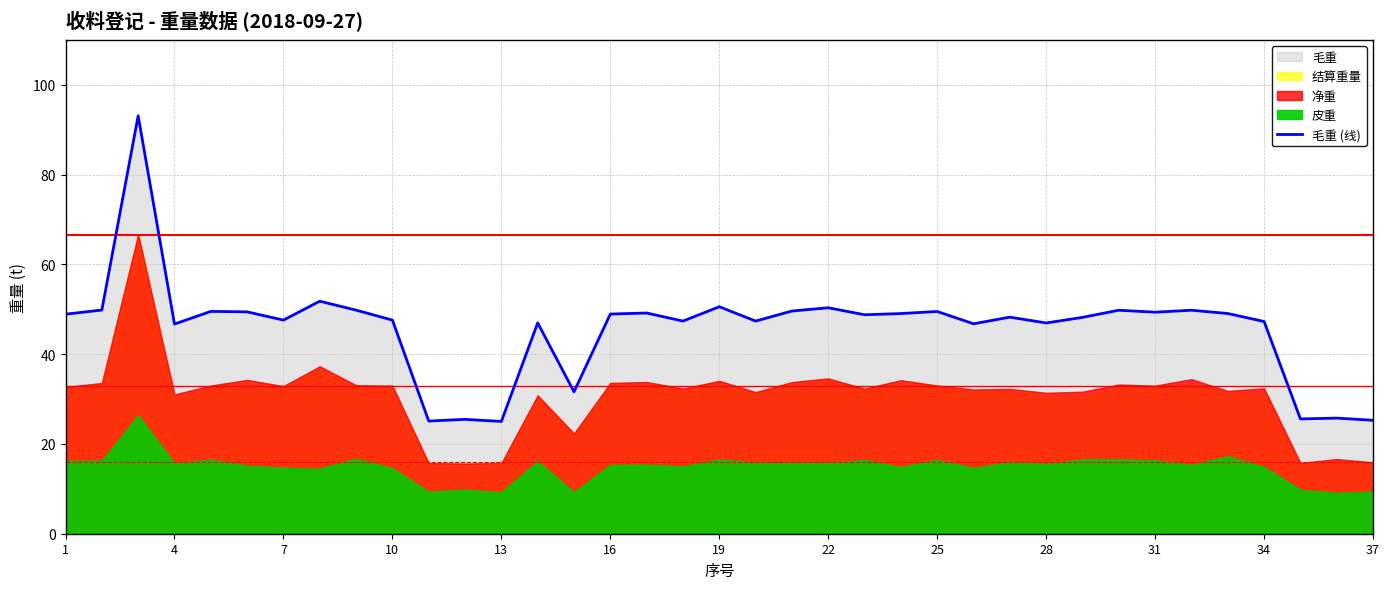

What is the difference between the maximum and minimum values?

68.1